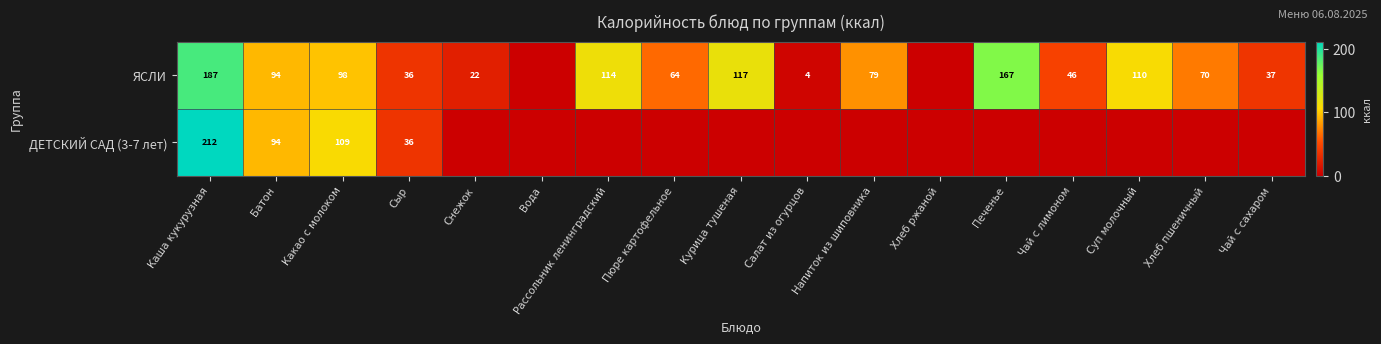

At which category does the chart reach its minimum across all series?

Вода